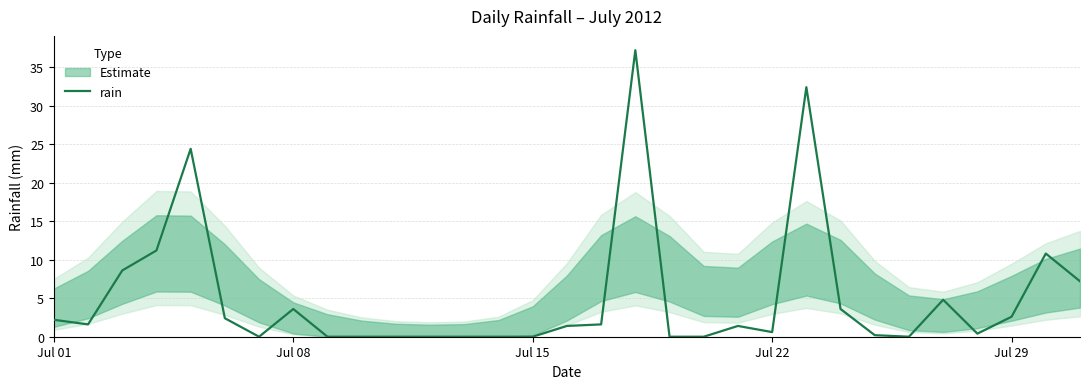

The rain series shows 1.1 at Jul 29. True or false?

False